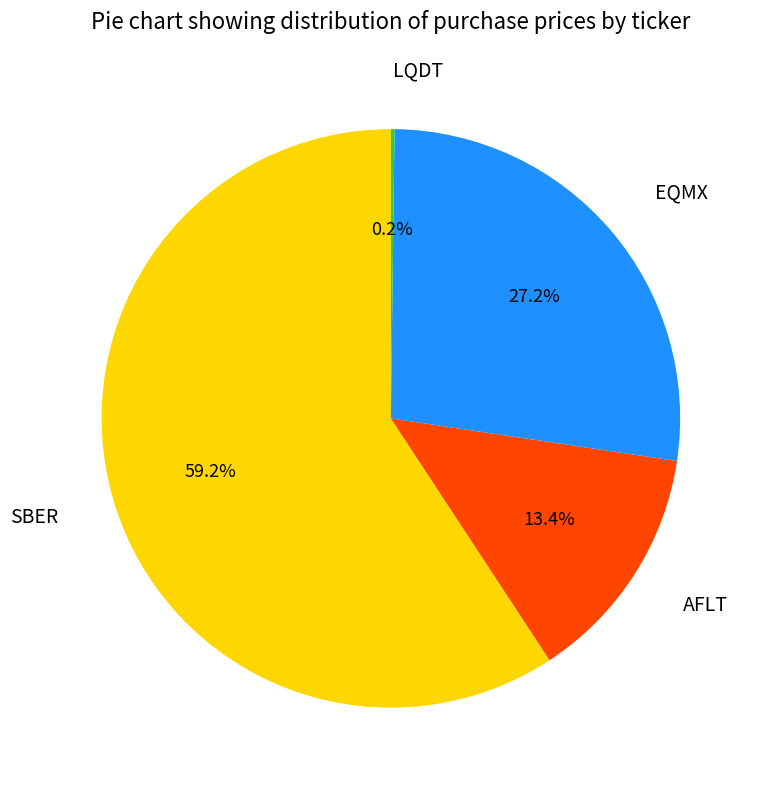

Does any single category account for the majority?

Yes